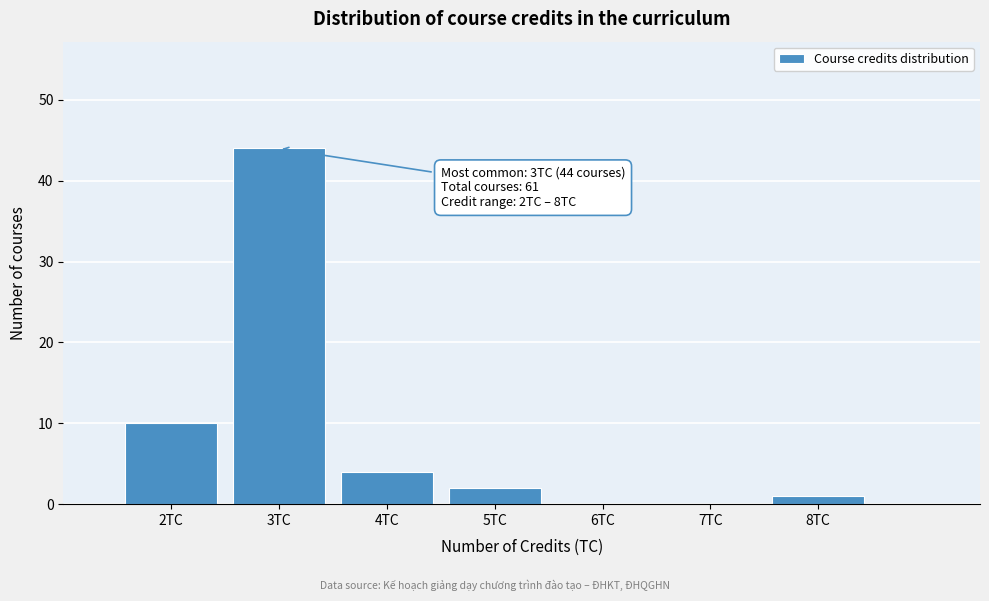

Which range on the x-axis has the tallest bar?

2.5 to 3.5